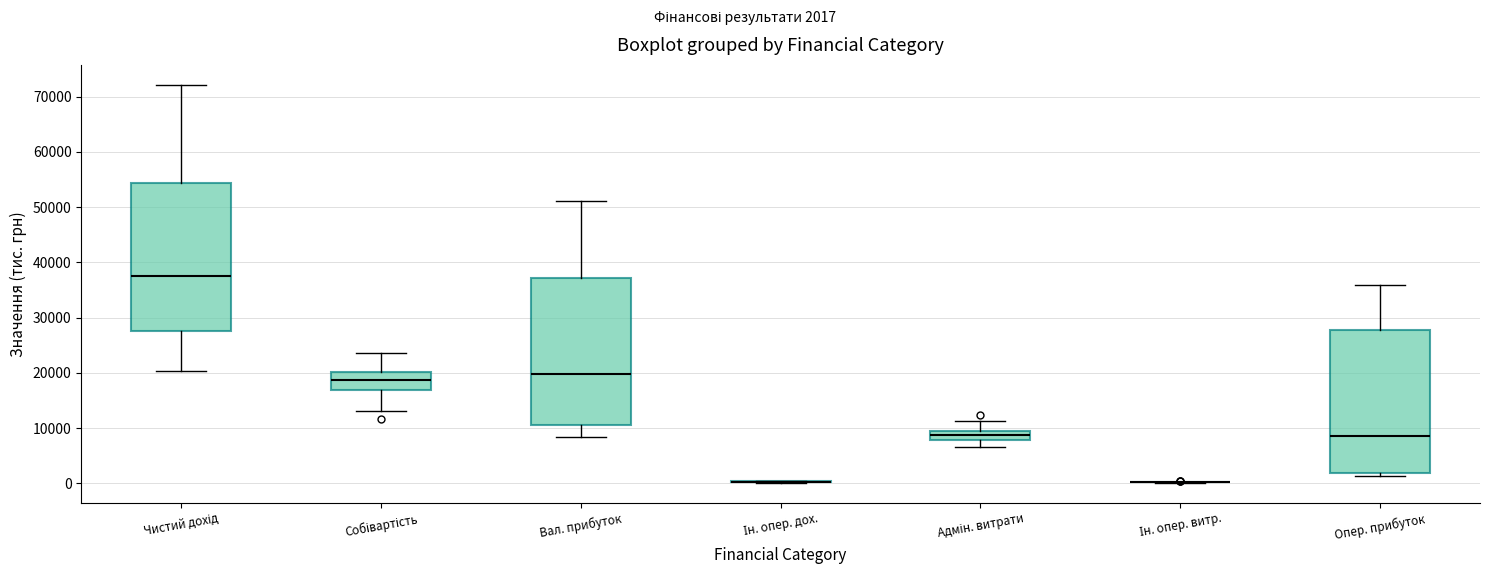

Where does the upper whisker of the box for Вал. прибуток end on the y-axis? The values are not printed on the chart, so give them approximately, as read against the axis.

51000